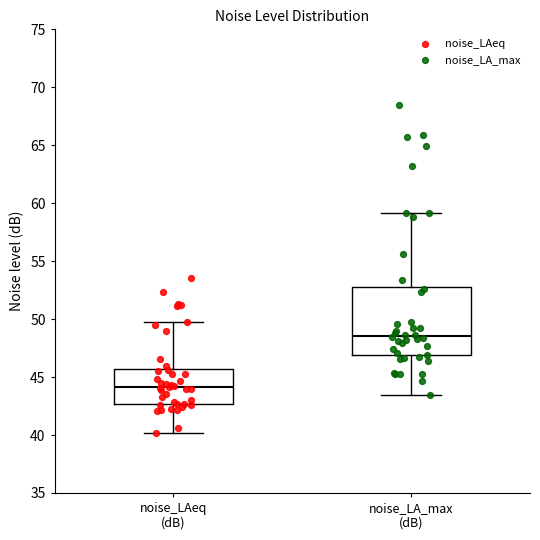

Reading left to right, read every box against the y-axis: the position of its median line, the range the box covers, and the ends of its whiskers. The values are not printed on the chart, so give them approximately, as read against the axis.

noise_LAeq (dB): median 44.0, box 42.5 to 45.5, whiskers 40.0 to 50.0
noise_LA_max (dB): median 48.5, box 47.0 to 53.0, whiskers 43.5 to 59.0